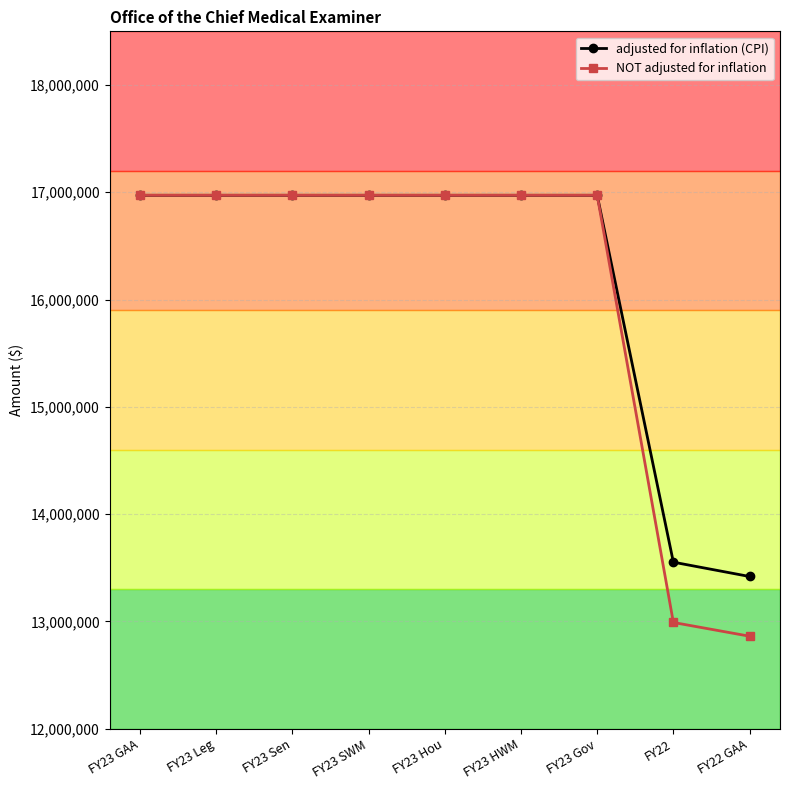

At how many categories does at least one series exceed 15429366?

7